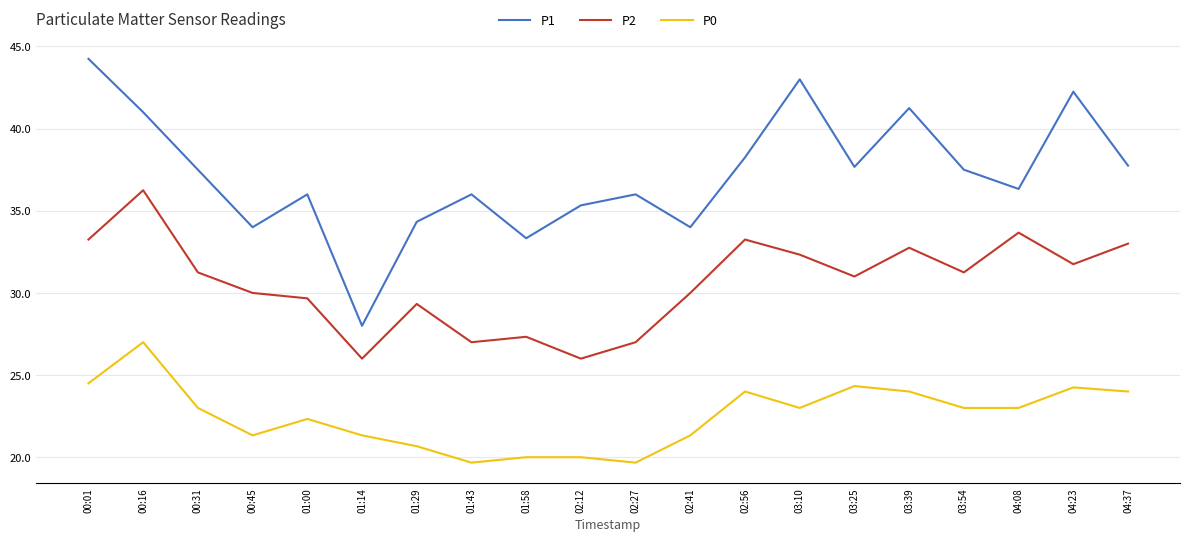

True or false: P1 has a value of 65.3 at 00:16.

False